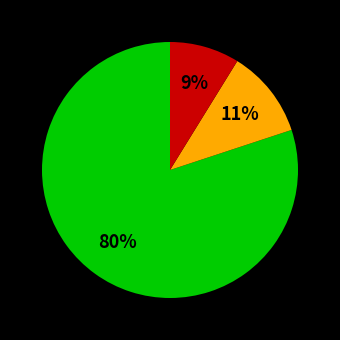

To the nearest percent, what is the difference between the largest and smallest slice percentages?

71%